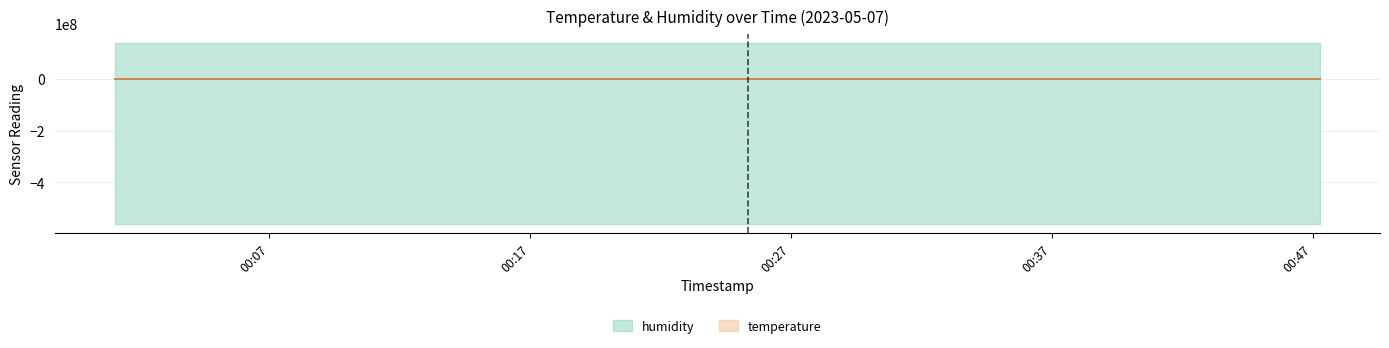

Reading left to right, what are all the values shown in this chart?

2023-05-07T00:01:05=16.5	2023-05-07T00:03:31=16.4	2023-05-07T00:05:57=16.4	2023-05-07T00:08:23=16.4	2023-05-07T00:10:48=16.3	2023-05-07T00:13:14=16.3	2023-05-07T00:15:40=16.3	2023-05-07T00:18:06=16.3	2023-05-07T00:20:31=16.3	2023-05-07T00:22:57=16.3	2023-05-07T00:25:22=16.3	2023-05-07T00:27:48=16.2	2023-05-07T00:30:13=16.2	2023-05-07T00:32:39=16.1	2023-05-07T00:35:06=16.1	2023-05-07T00:37:31=16.1	2023-05-07T00:39:57=16.1	2023-05-07T00:42:22=16.1	2023-05-07T00:44:49=16.1	2023-05-07T00:47:16=16.1